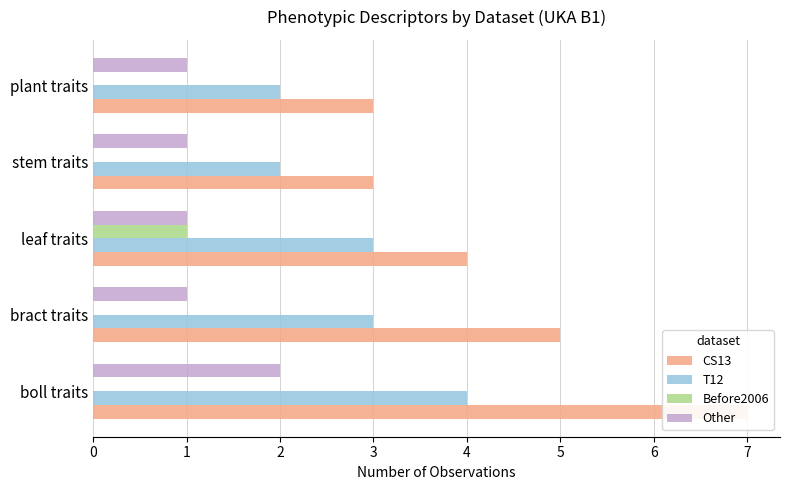

What is the difference between the second highest and second lowest values in the T12 series?

1